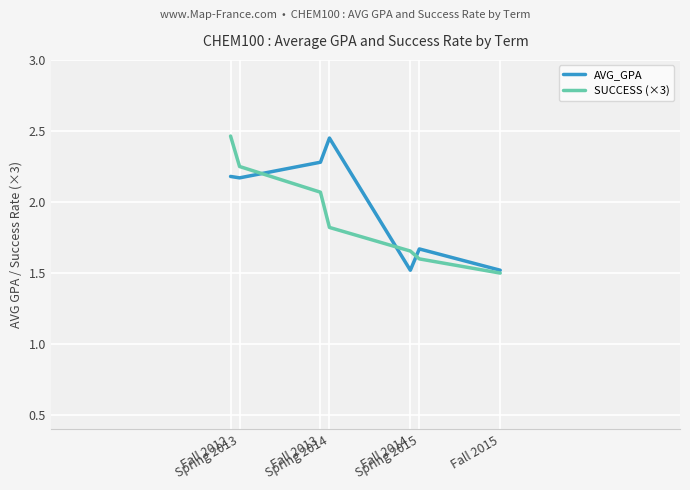

Count the number of data series in this chart.

2